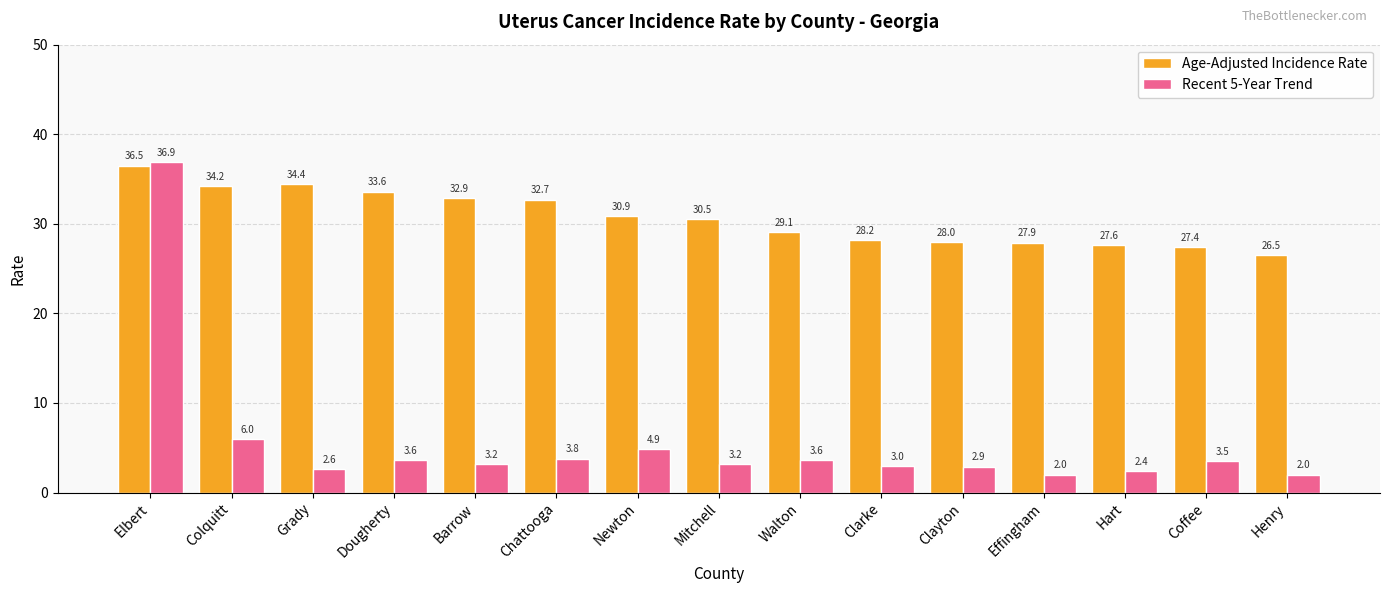

What is the spread (max minus min) of values at Colquitt?

28.2